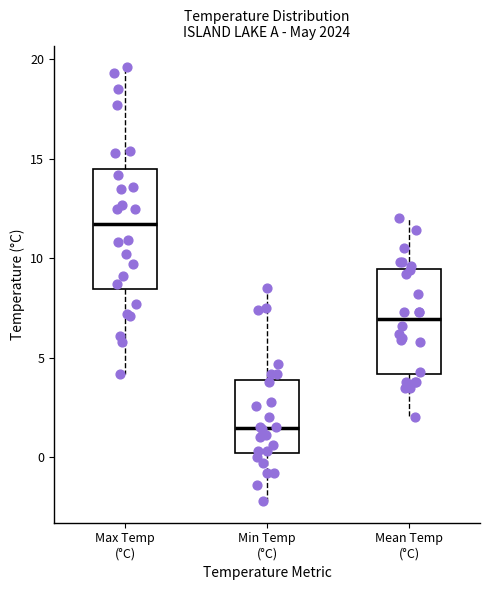

Reading left to right, read every box against the y-axis: the position of its median line, the range the box covers, and the ends of its whiskers. The values are not printed on the chart, so give them approximately, as read against the axis.

Max Temp (°C): median 11.5, box 8.5 to 14.5, whiskers 4.0 to 19.5
Min Temp (°C): median 1.5, box 0.0 to 4.0, whiskers -2.0 to 8.5
Mean Temp (°C): median 7.0, box 4.0 to 9.5, whiskers 2.0 to 12.0